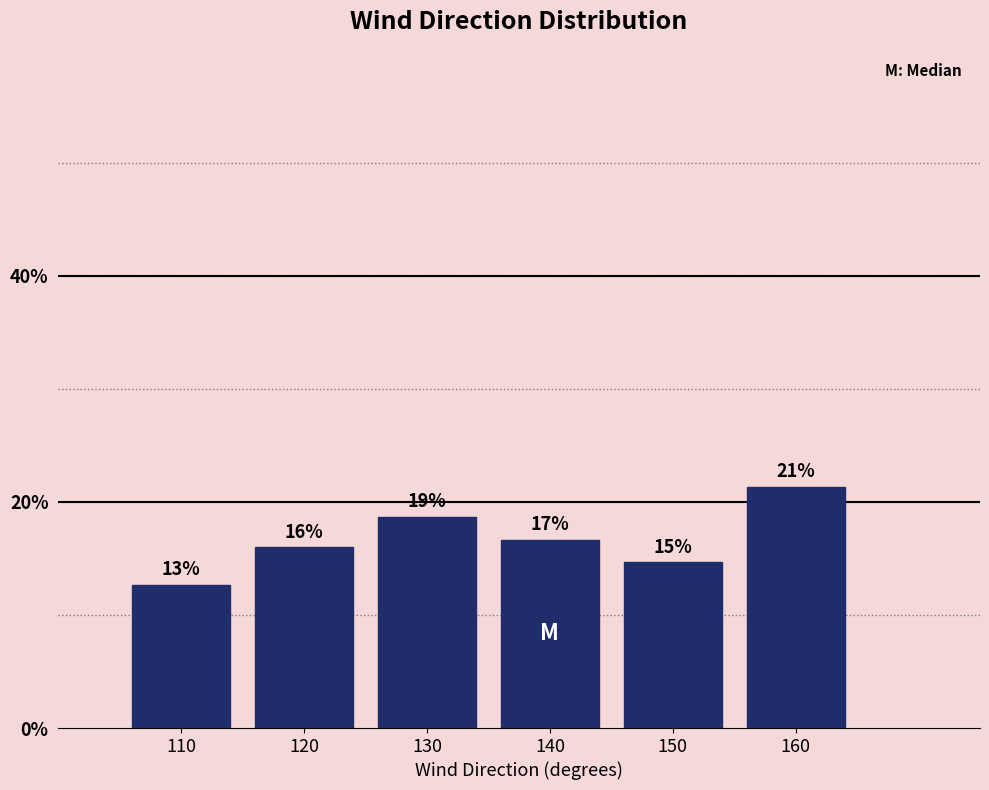

Are the bars horizontal?

No